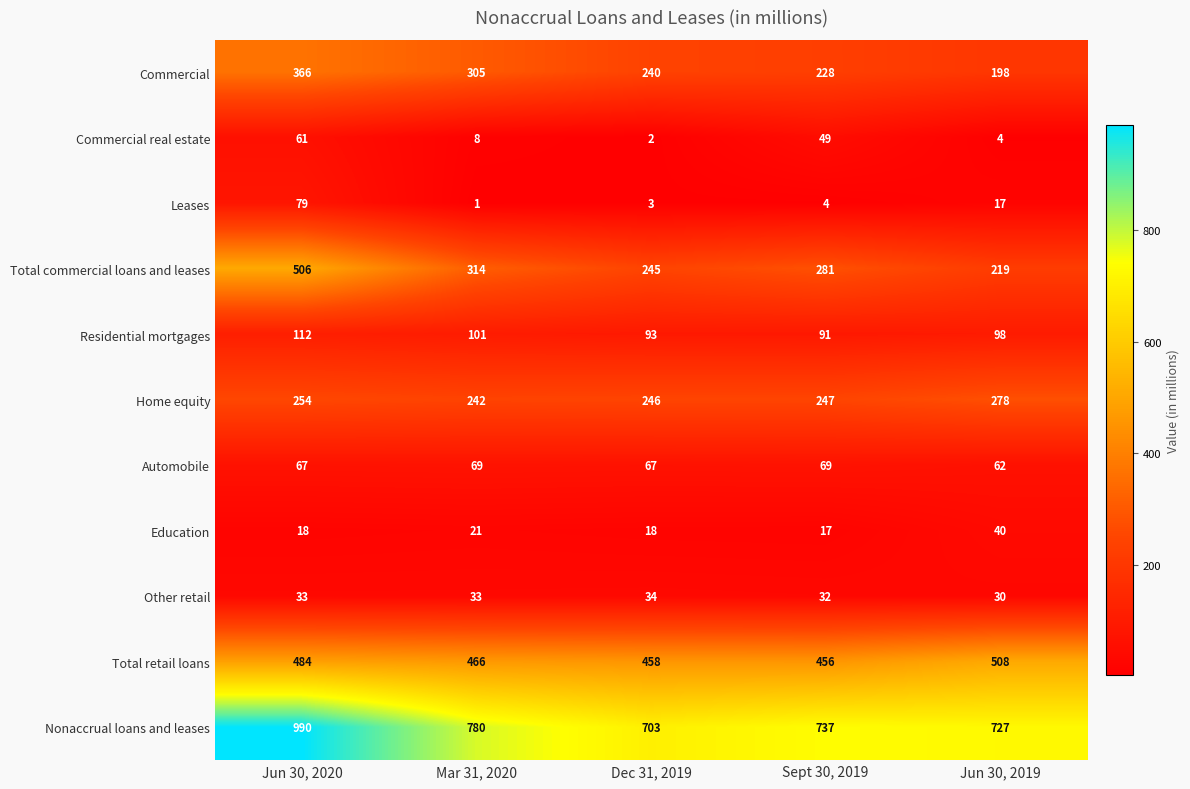

What is the sum of the Education values at Jun 30, 2019 and Dec 31, 2019?

58